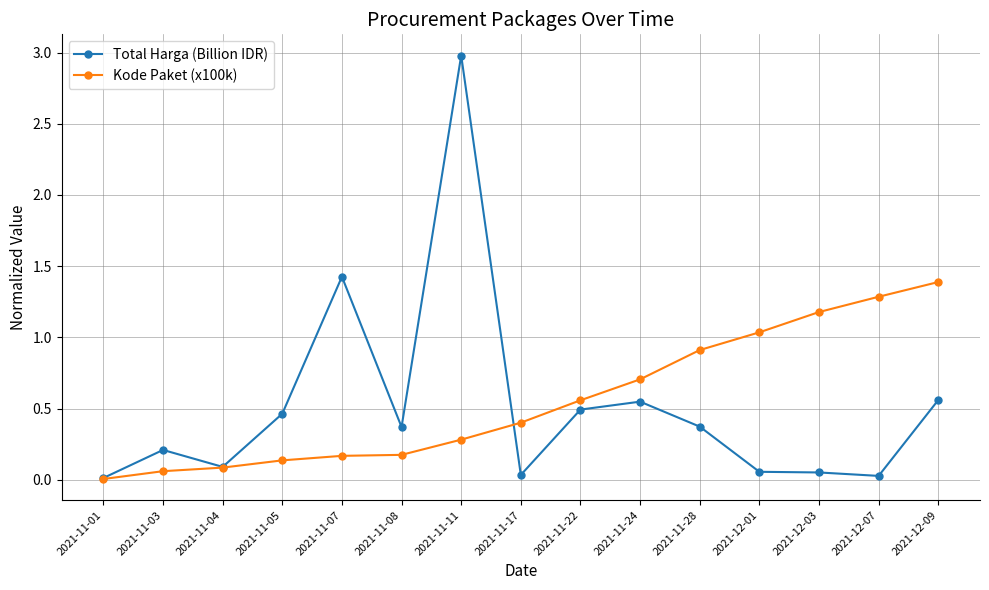

After their last crossing, which series has the higher values: Kode Paket (x100k) or Total Harga (Billion IDR)?

Kode Paket (x100k)